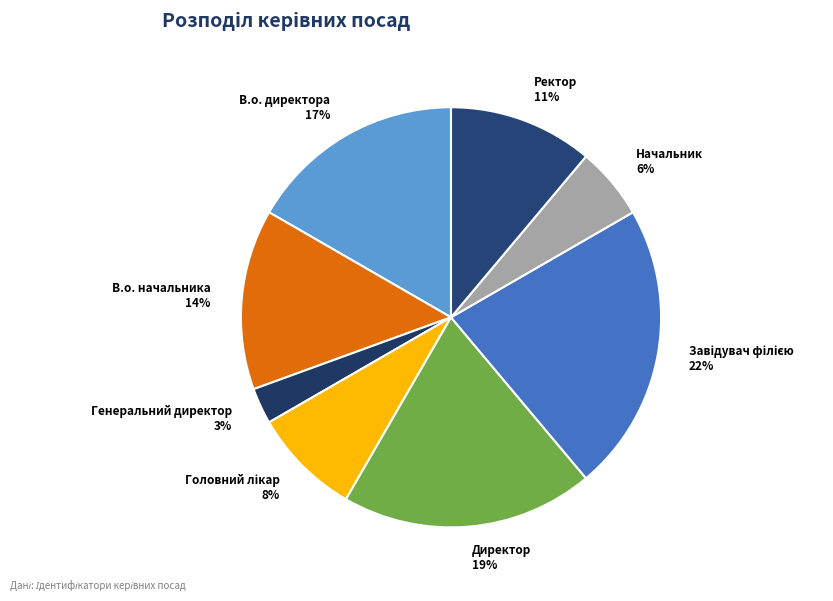

Between Генеральний директор and Директор, which is larger?

Директор